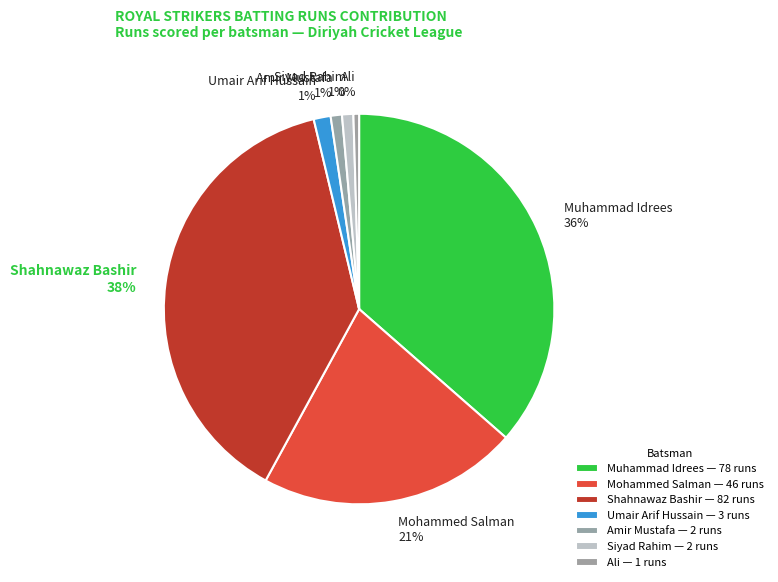

Does Siyad Rahim account for over 50% of the chart?

No